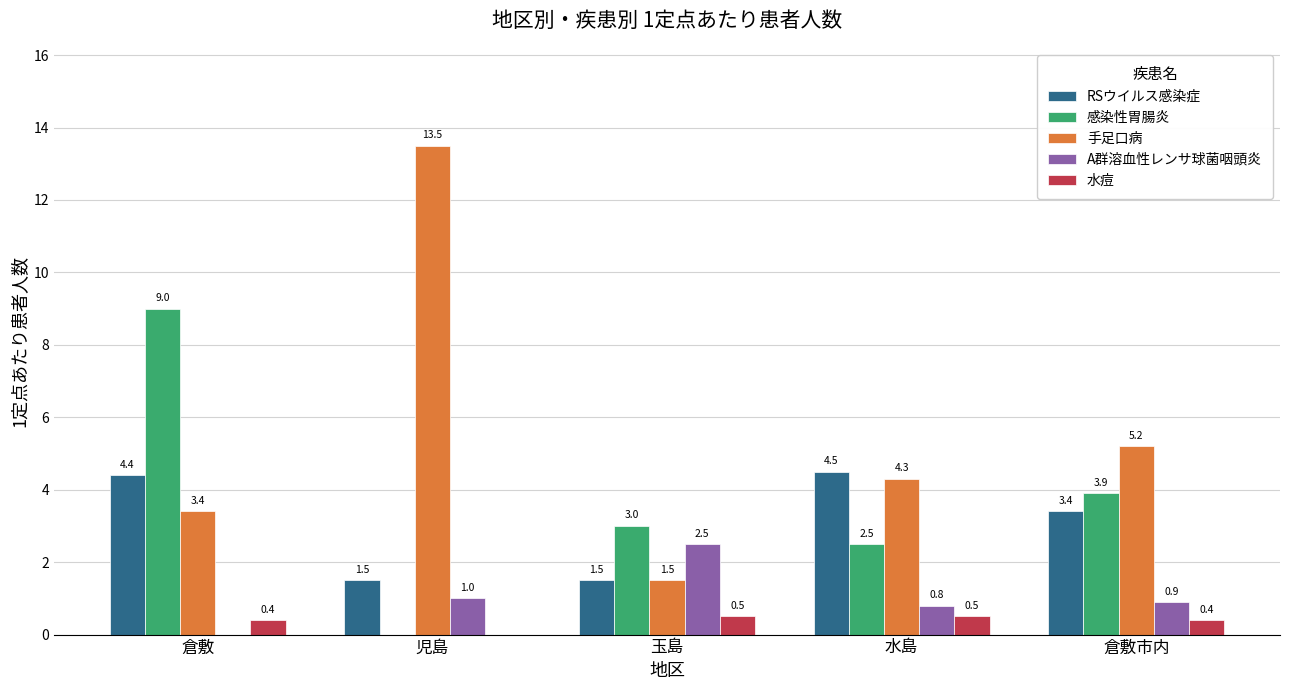

What is the sum of the 手足口病 values at 倉敷市内 and 児島?

18.7